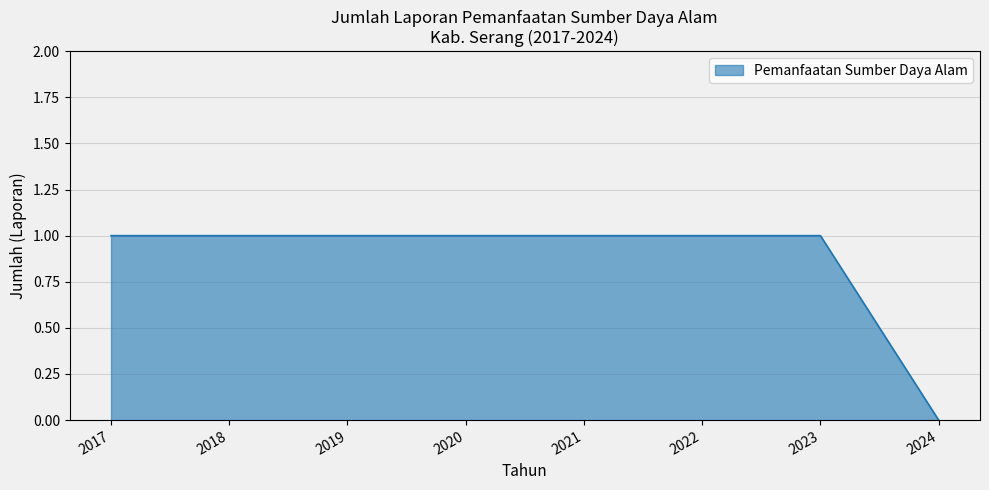

Reading right to left, list all the values displayed in this chart.

0	1	1	1	1	1	1	1